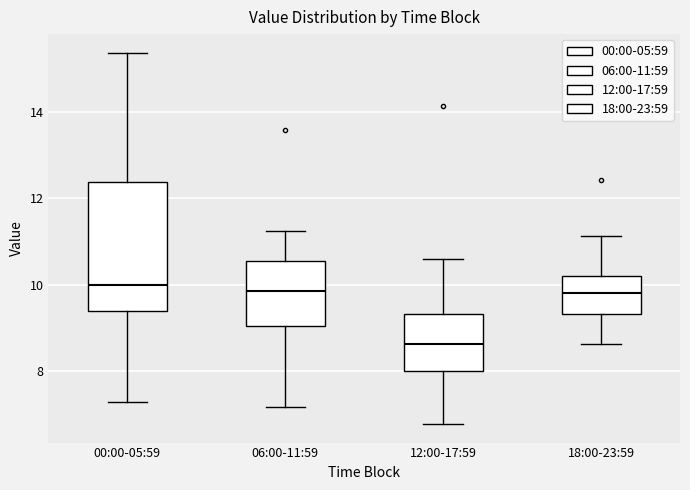

Which box is the tallest, from its lower edge to its upper edge?

00:00-05:59